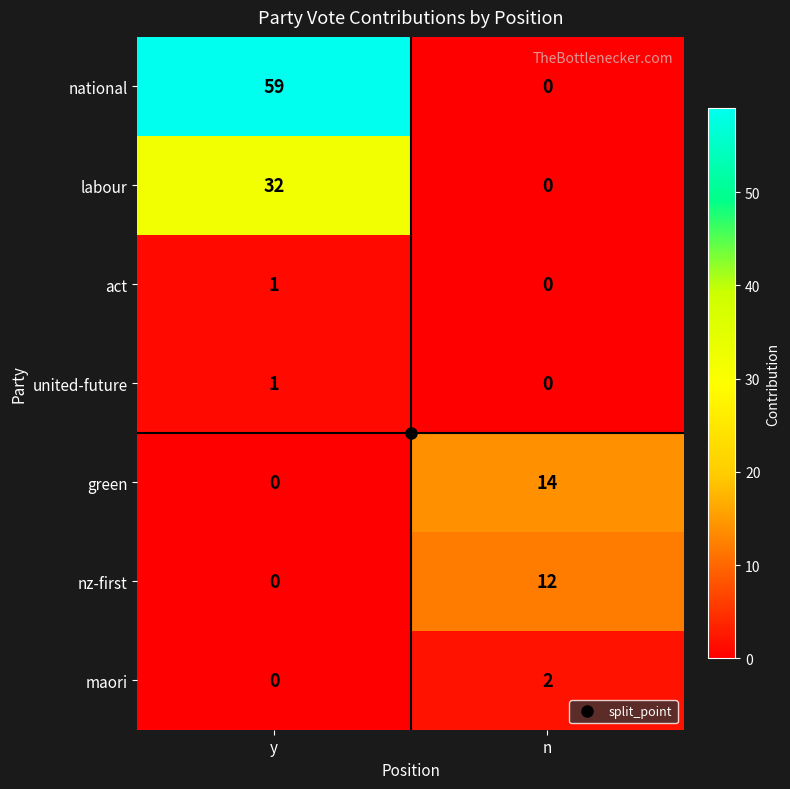

What is the greatest value displayed?

59